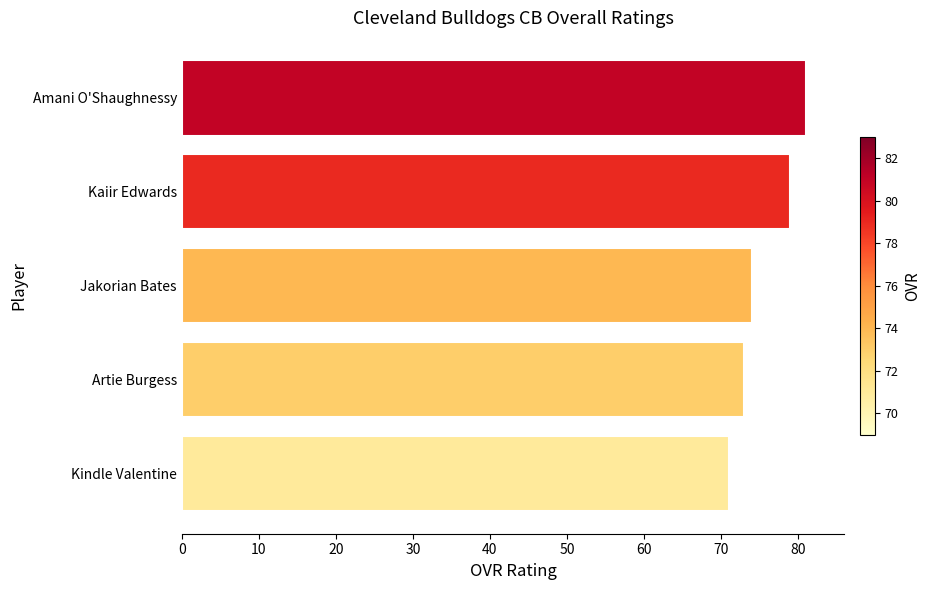

Rank the categories by value from highest to lowest.

Amani O'Shaughnessy, Kaiir Edwards, Jakorian Bates, Artie Burgess, Kindle Valentine